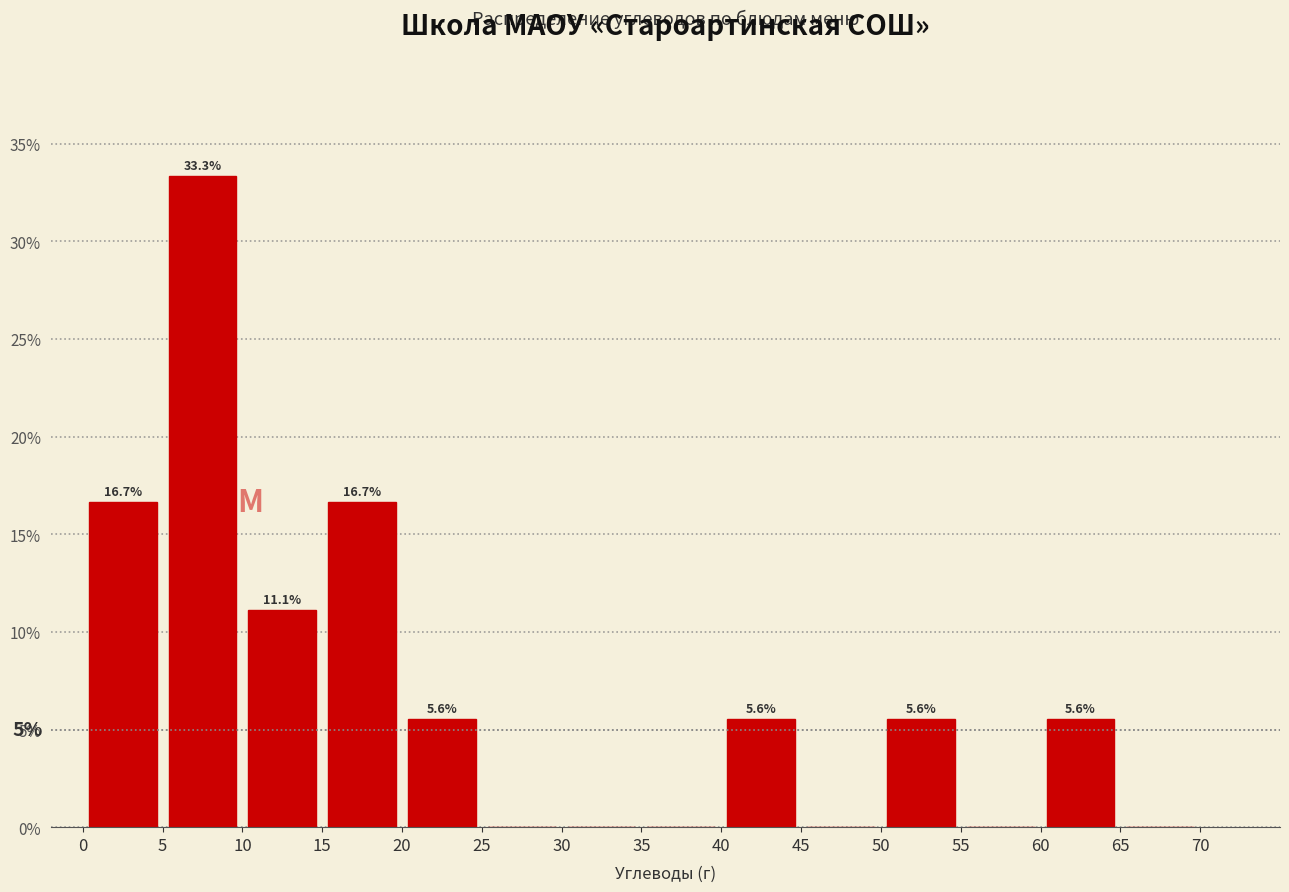

Over which range of the x-axis is the bar tallest?

5 to 10